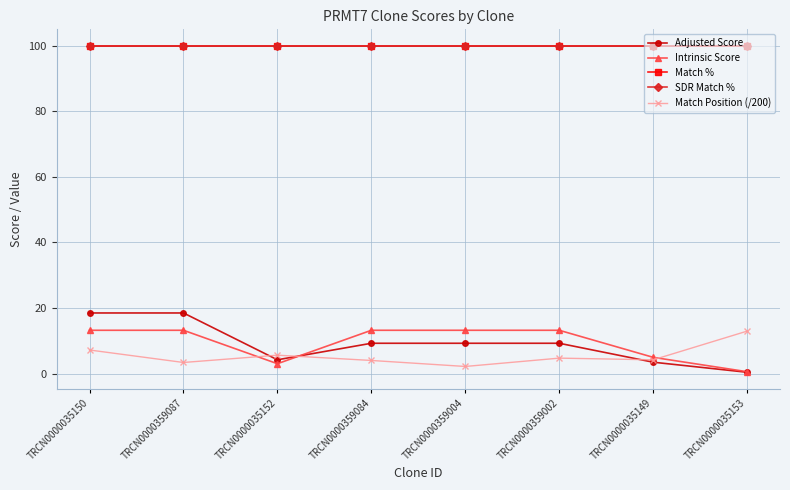

What is the total value across all series at TRCN0000035150?

238.9